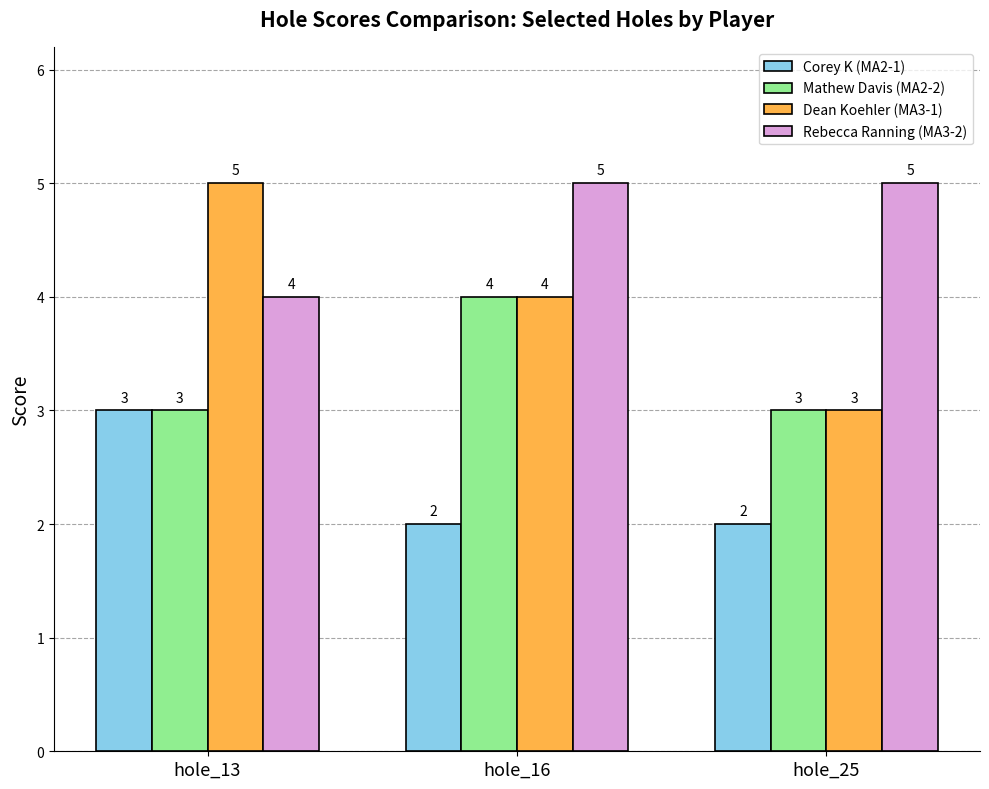

Is it true that Dean Koehler (MA3-1) equals 7 at hole_16?

False